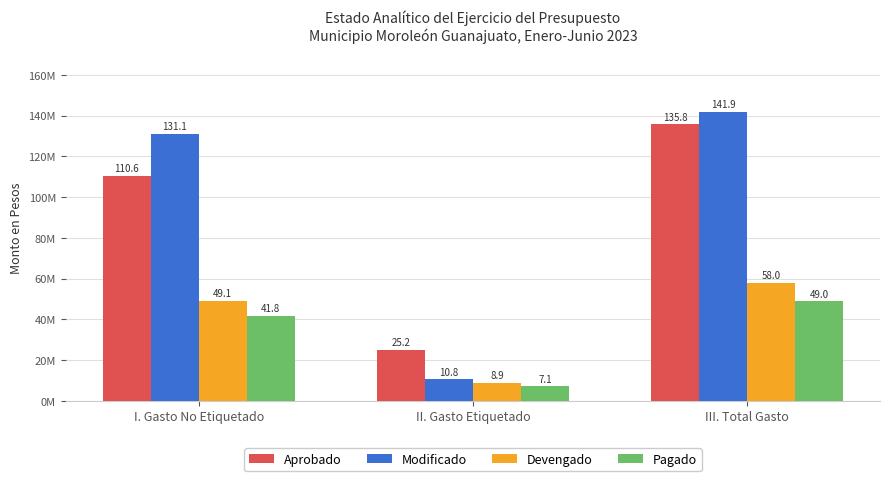

Are the bars horizontal?

No